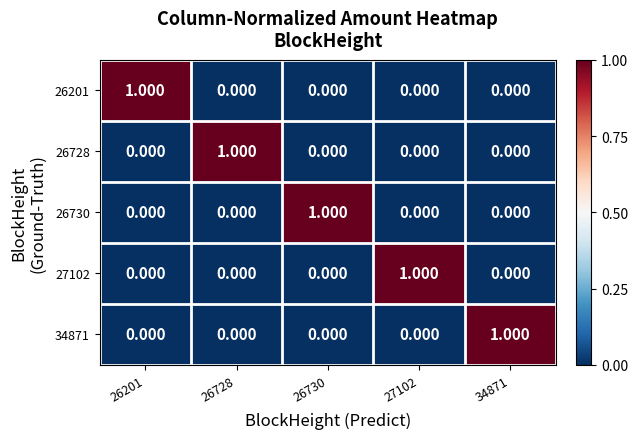

How many categories are shown in the chart?

5